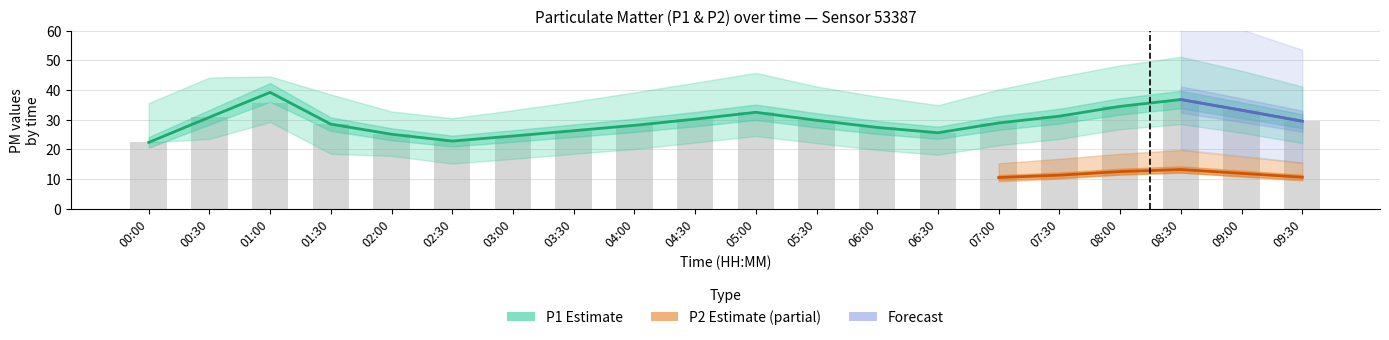

What is the maximum value for P2_lower?

12.2